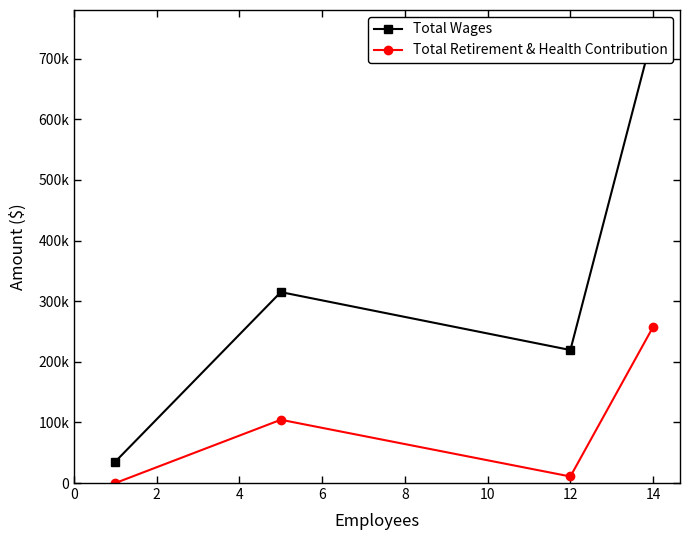

Does the chart display data point markers on the line(s)?

Yes